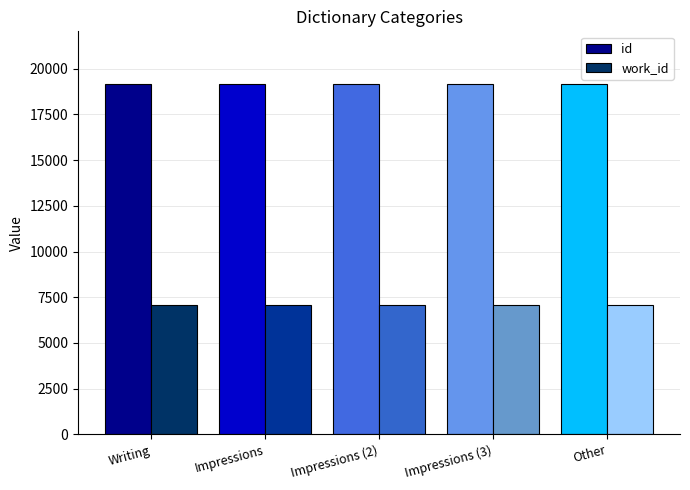

Which series has the largest total across all categories?

id